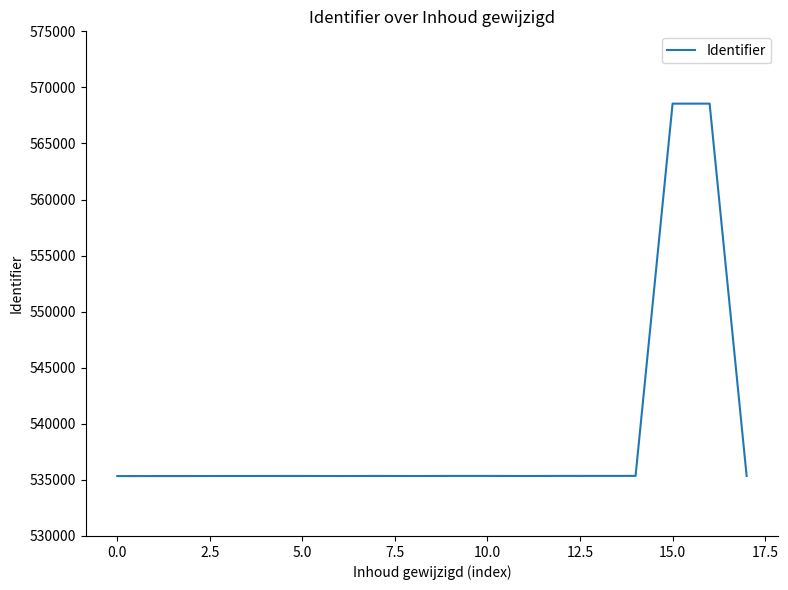

How many lines are shown in the chart?

1